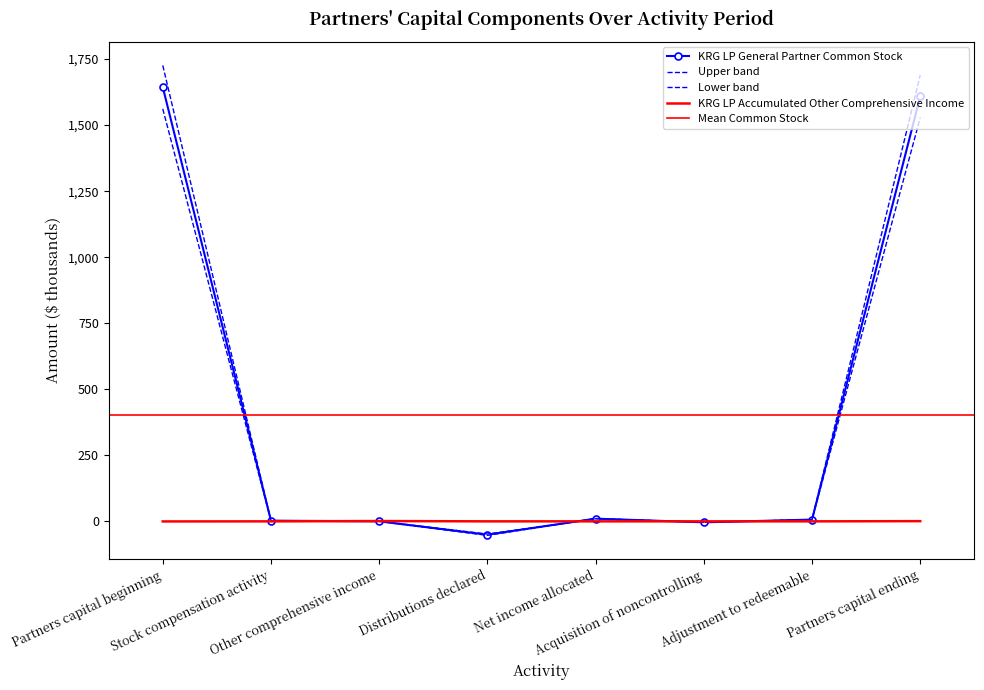

Which has a higher value, Adjustment to redeemable or Acquisition of noncontrolling?

Adjustment to redeemable